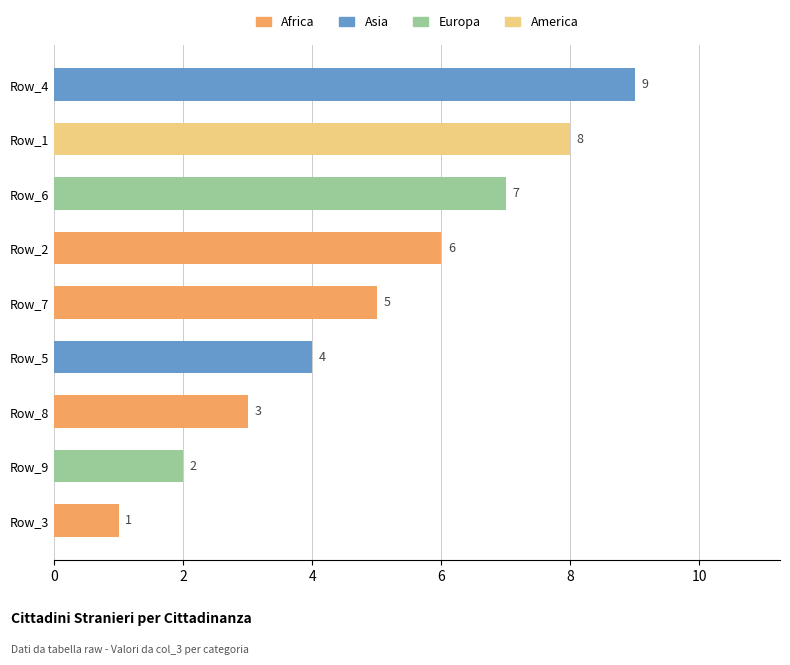

What is the maximum value shown in the chart?

9